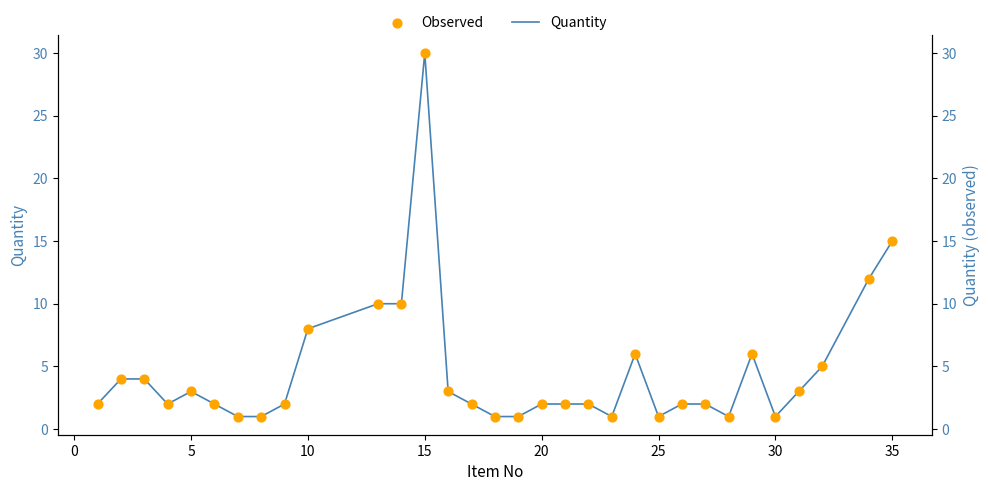

What are all the series names shown in the legend?

Quantity, Observed